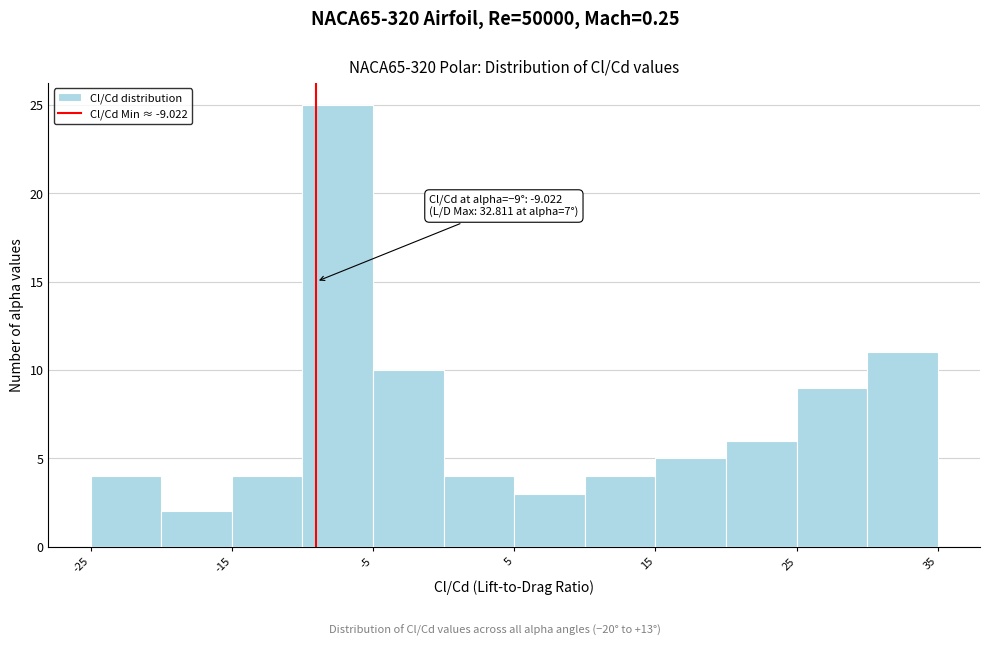

Over which range of the x-axis is the bar tallest?

-10 to -5